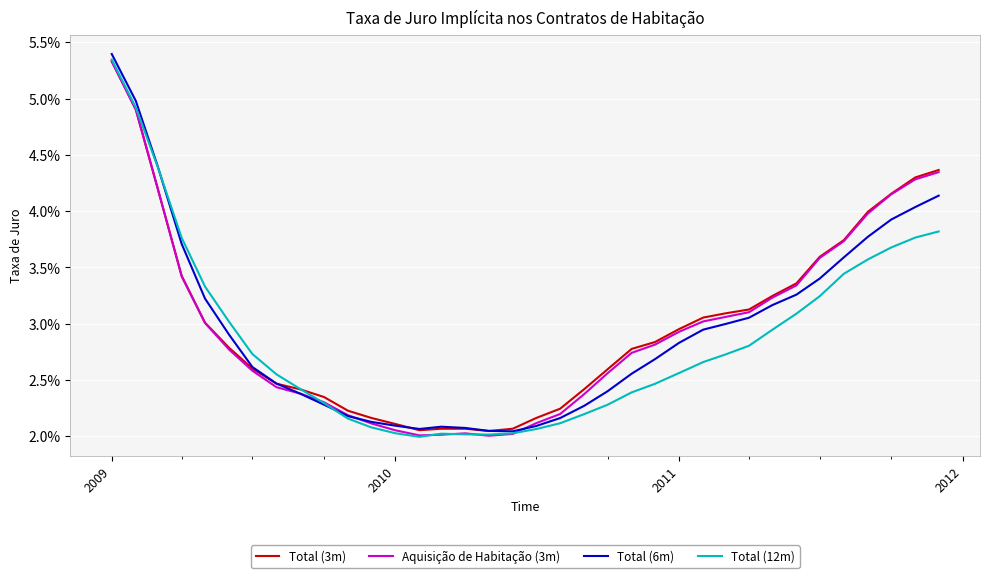

What is the sum of all Aquisição de Habitação (3m) values?

1.1